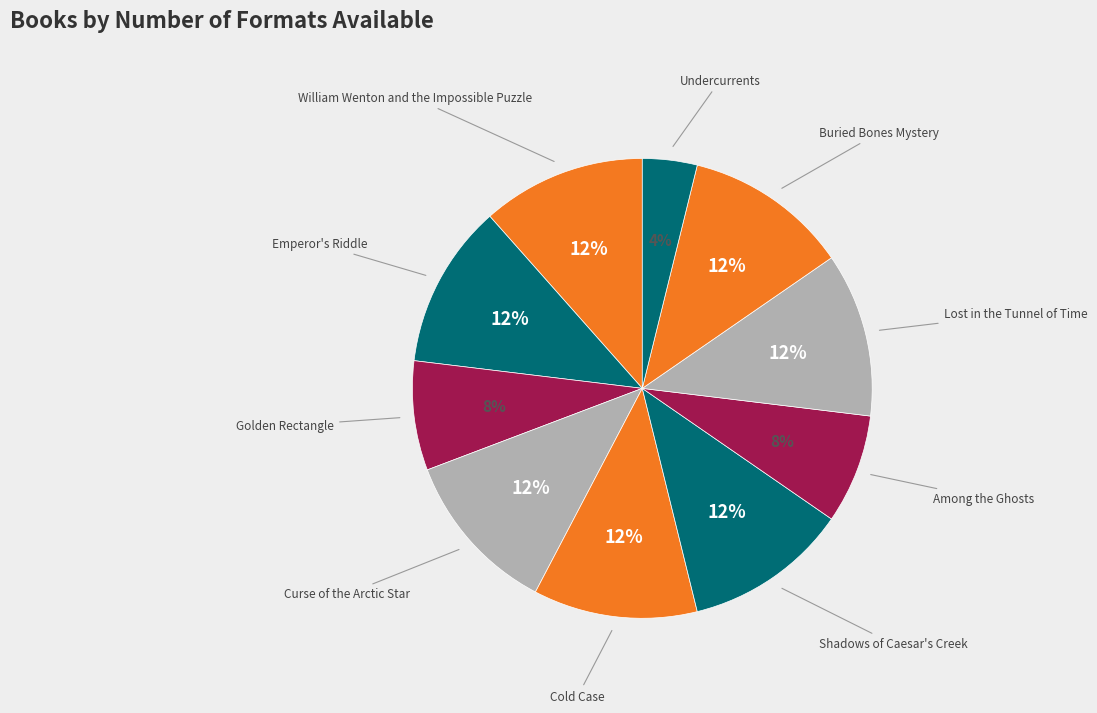

Which slice is the smallest?

Undercurrents